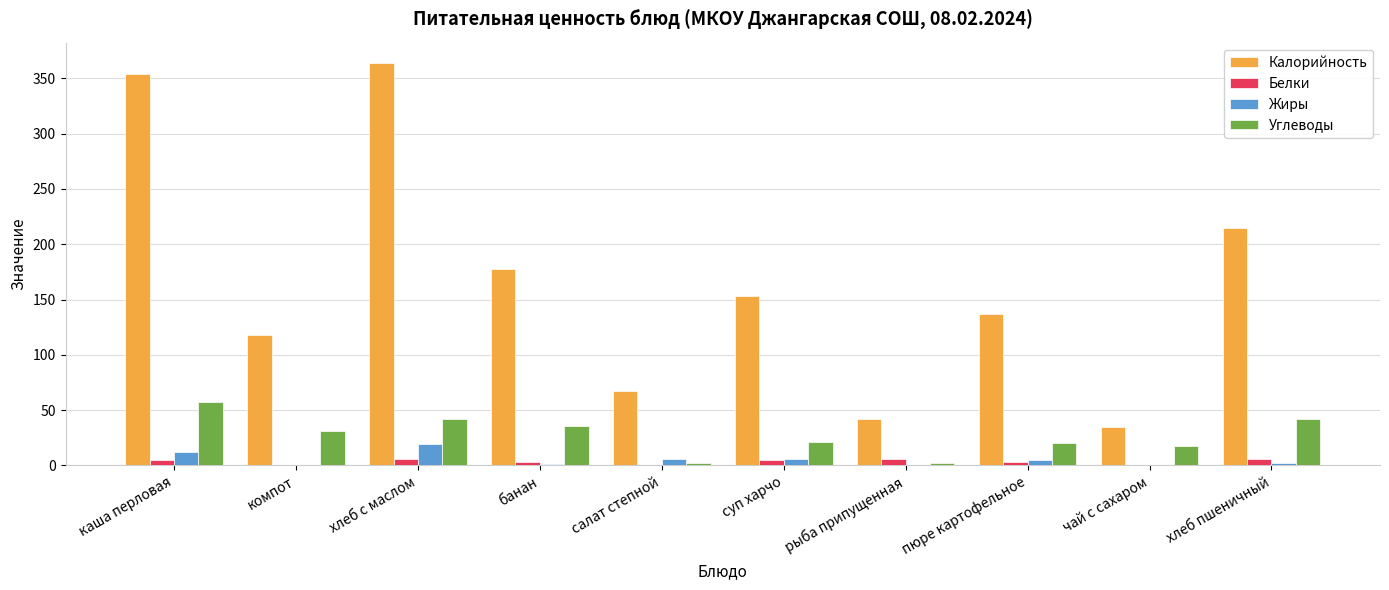

Does the chart contain stacked bars?

No